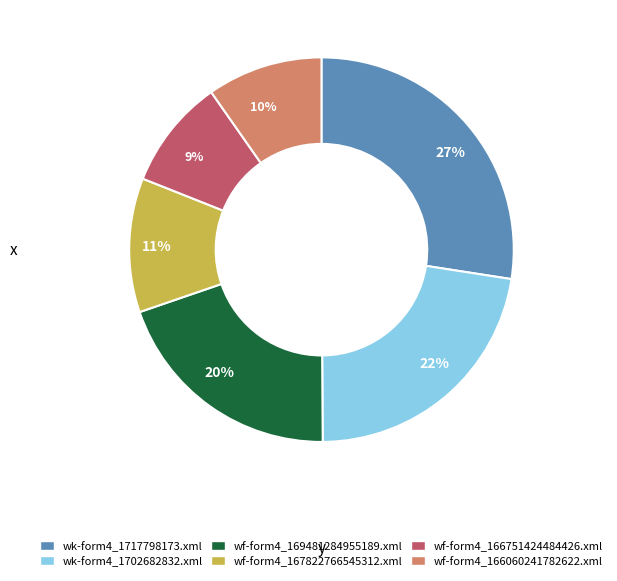

How many segments does this pie chart have?

6